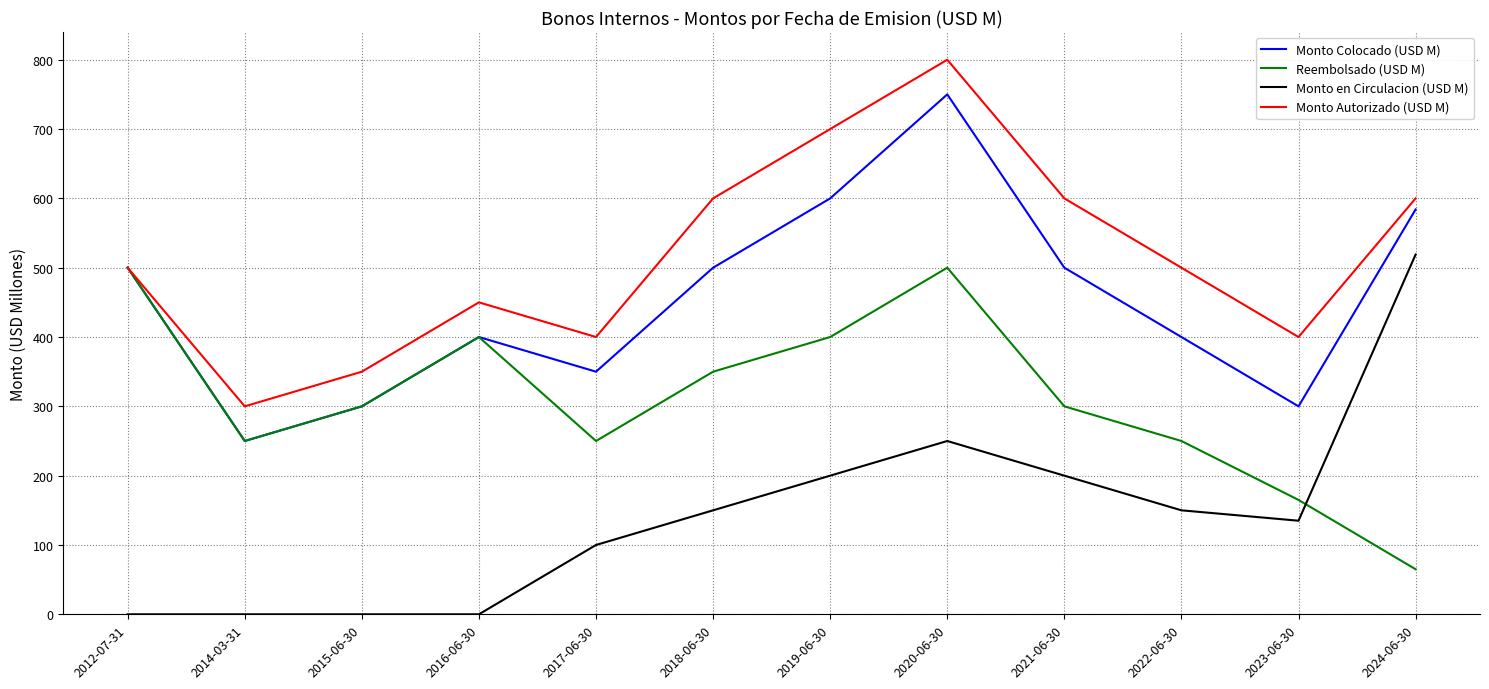

At which label is Monto en Circulacion (USD M) closest to 259?

2020-06-30